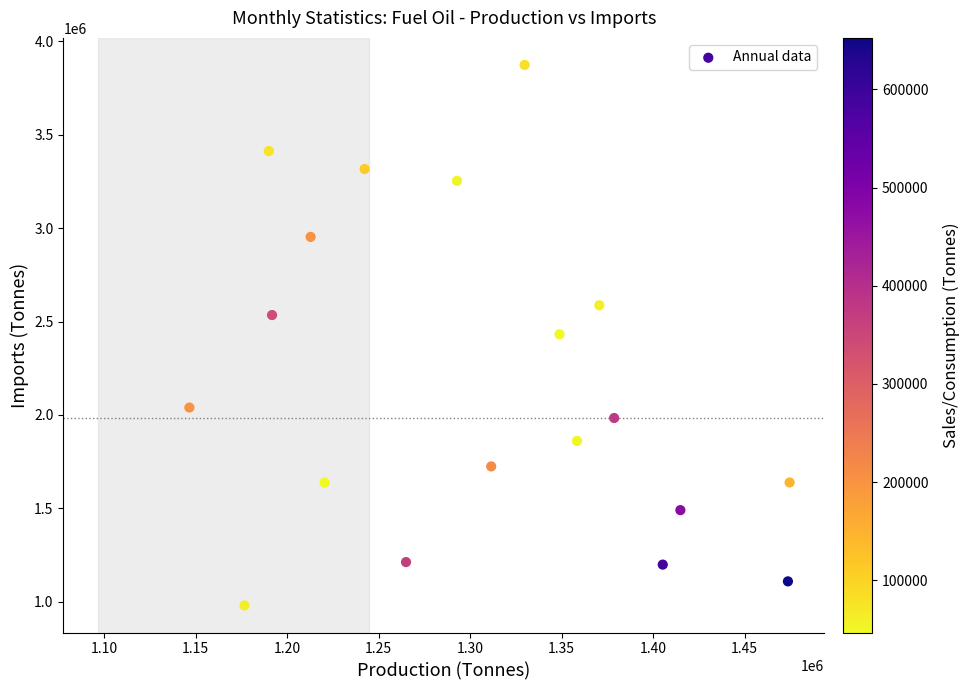

What is the range of X values (max minus min)?

328124